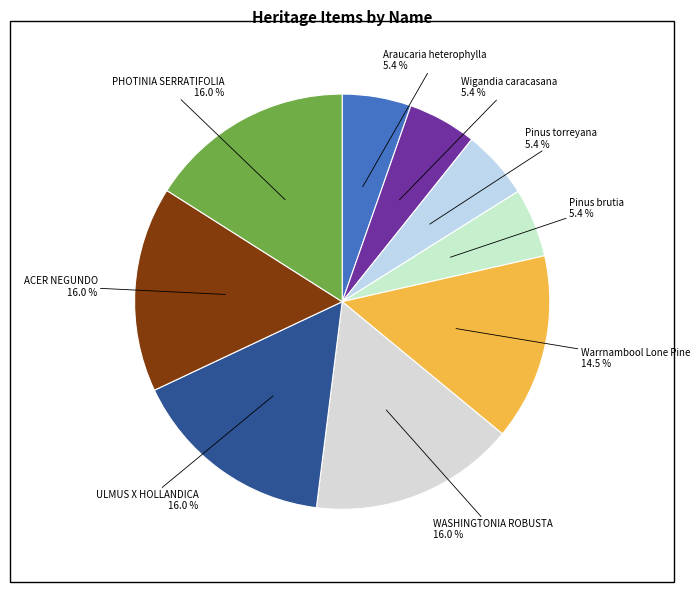

How many segments does this pie chart have?

9